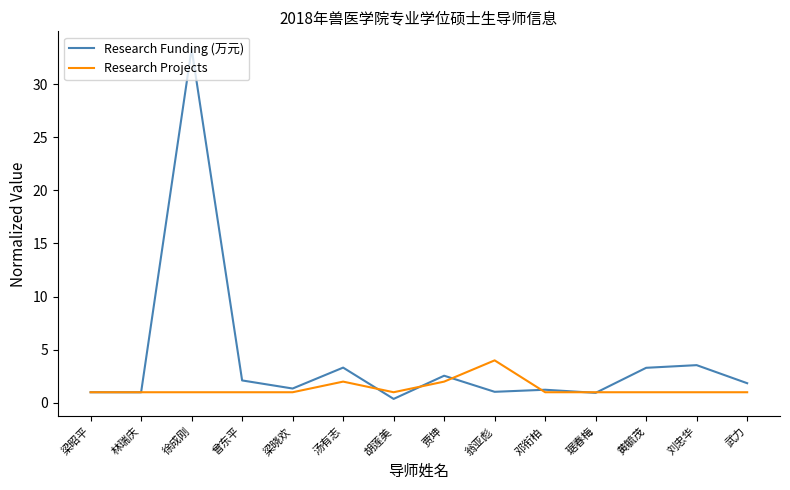

Rank the series at 黄毓茂 from lowest to highest value.

Research Projects, Research Funding (万元)